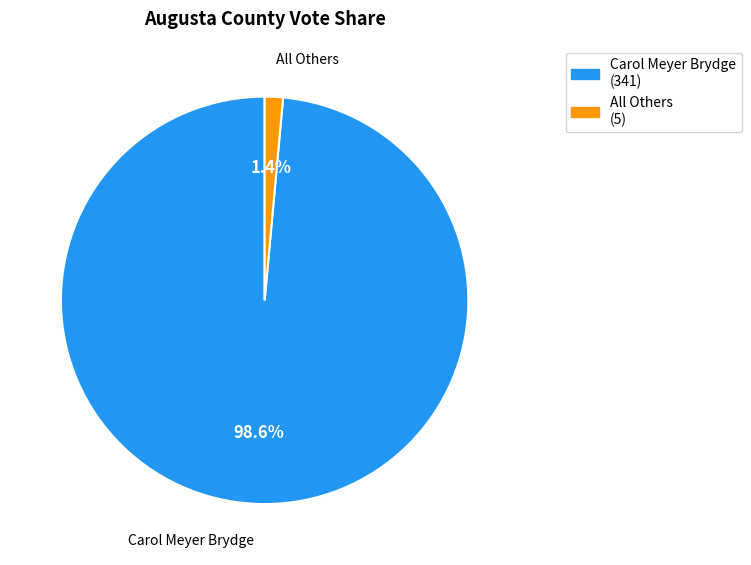

Is there any slice that represents more than half of the pie?

Yes